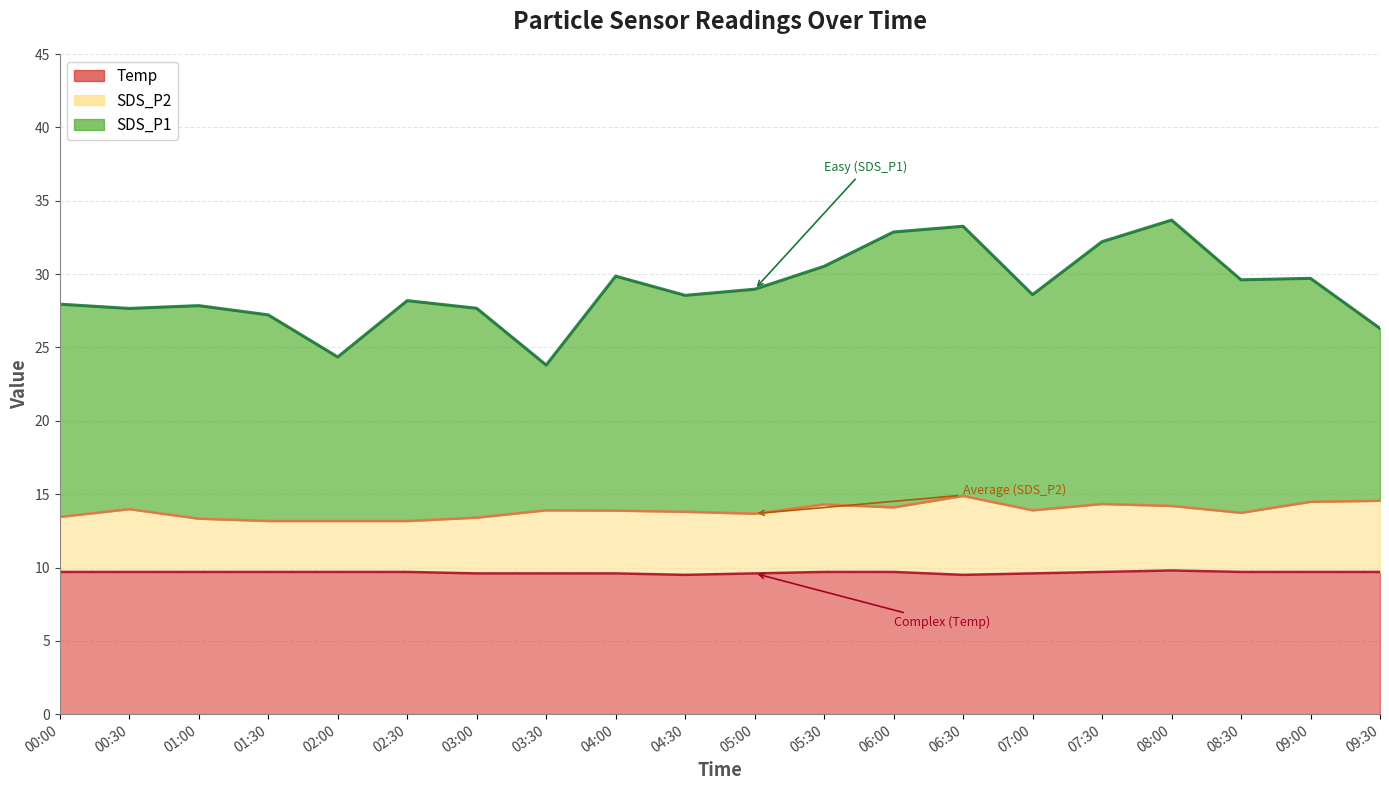

Where is SDS_P1 nearest to the value 28?

00:00